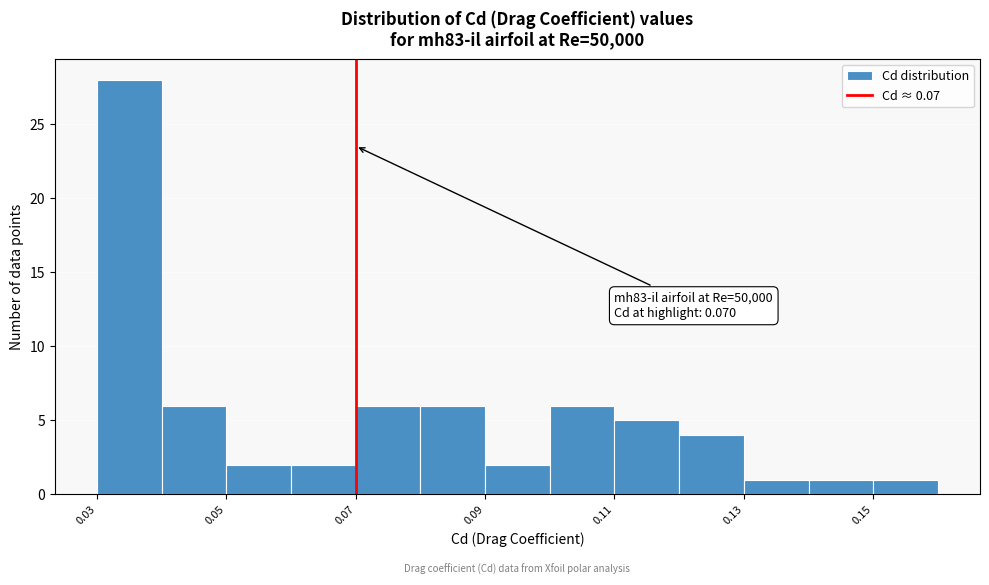

Over which range of the x-axis is the bar tallest?

0.03 to 0.04